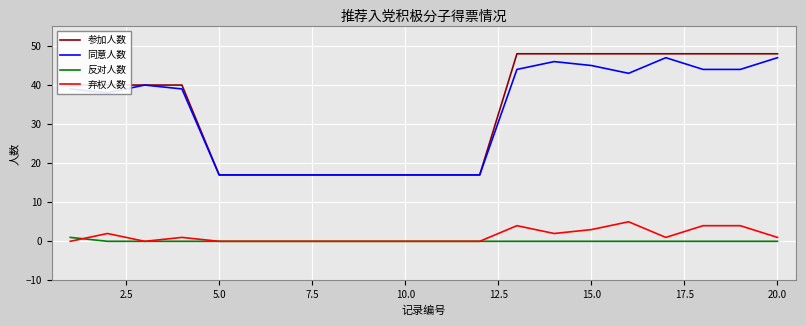

True or false: 同意人数 and 弃权人数 intersect in this chart.

False